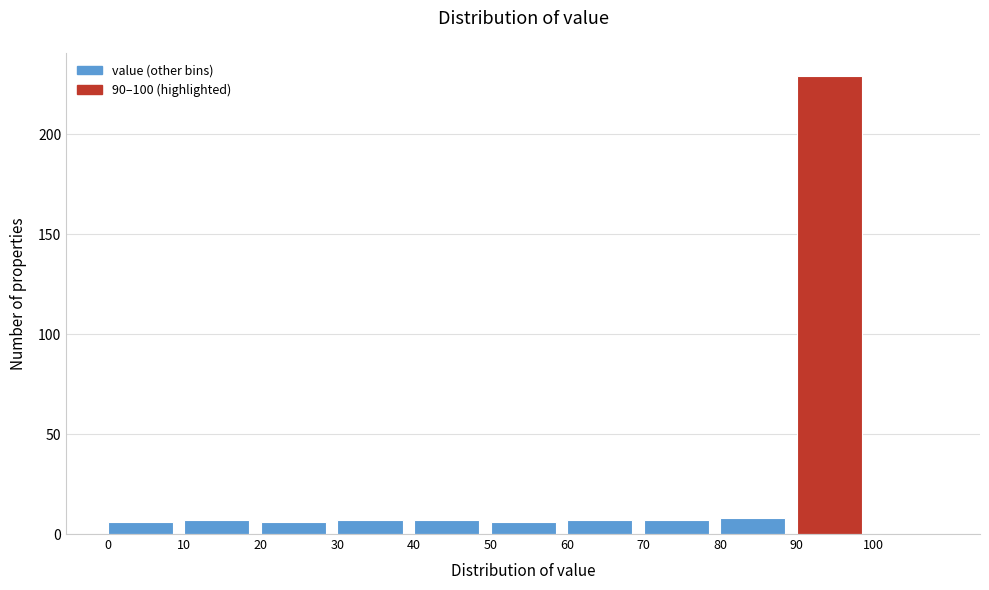

Reading left to right, list every bar in this chart as the range it spans on the x-axis followed by its height. The values are not printed on the chart, so give them approximately, as read against the axis.

0 to 10: 5
10 to 20: 5
20 to 30: 5
30 to 40: 5
40 to 50: 5
50 to 60: 5
60 to 70: 5
70 to 80: 5
80 to 90: 10
90 to 100: 230
100 to 110: 0